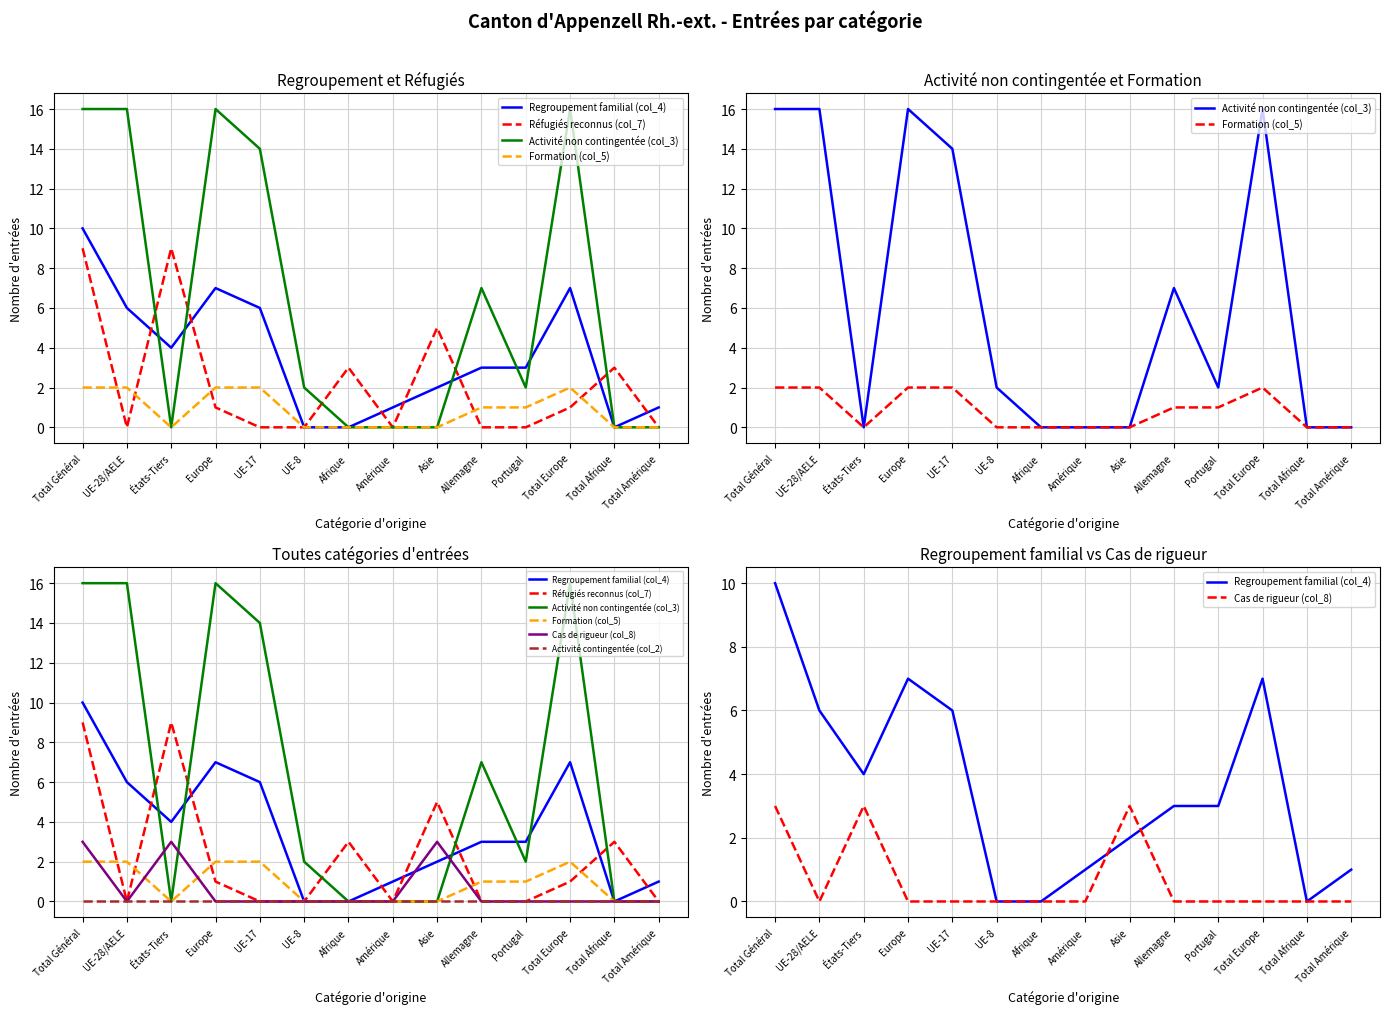

Where does the Activité non contingentée (col_3) series first go above 2?

Total Général